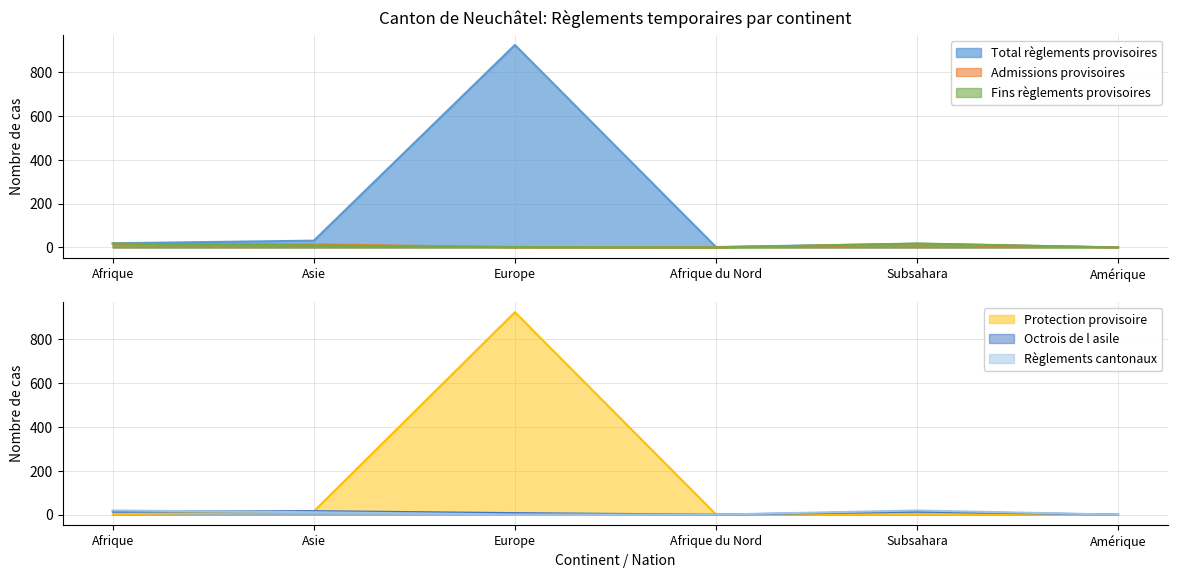

Reading left to right, what are all the values shown in this chart?

Total règlements provisoires: 19	31	924	2	17	0
Admissions provisoires: 16	14	1	1	15	0
Fins règlements provisoires: 18	9	2	0	18	0
Protection provisoire: 2	15	923	1	1	0
Octrois de l asile: 14	16	7	0	14	0
Règlements cantonaux: 19	11	1	0	19	0